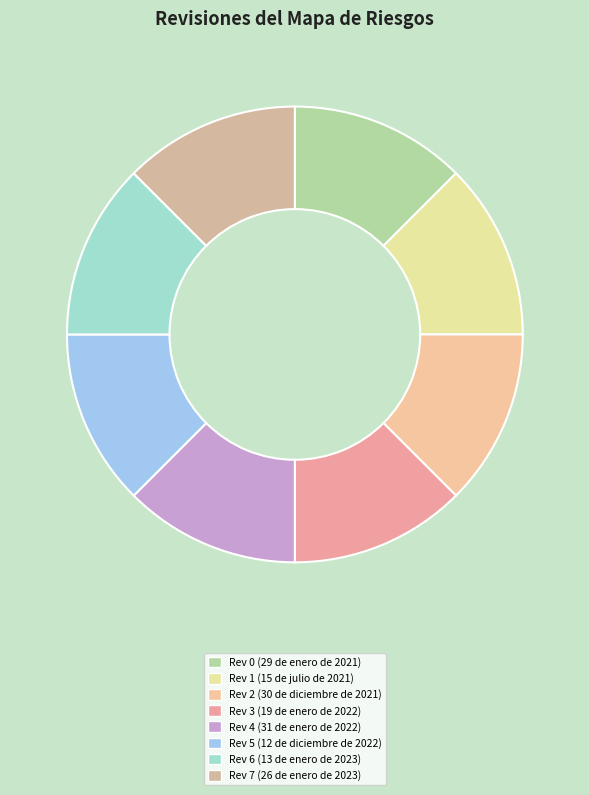

Rank the categories by value from highest to lowest.

26 de enero de 2023, 13 de enero de 2023, 12 de diciembre de 2022, 31 de enero de 2022, 19 de enero de 2022, 30 de diciembre de 2021, 15 de julio de 2021, 29 de enero de 2021